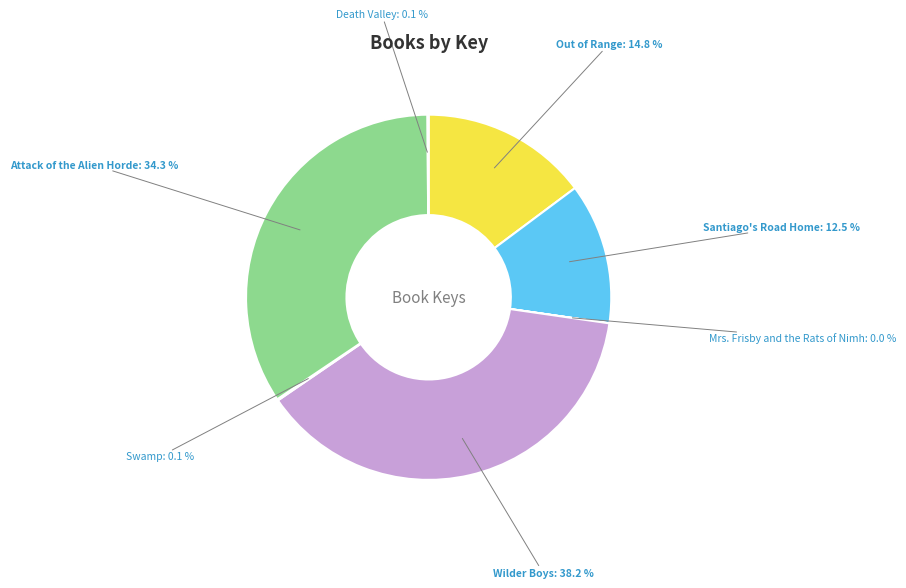

Does any single category account for the majority?

No